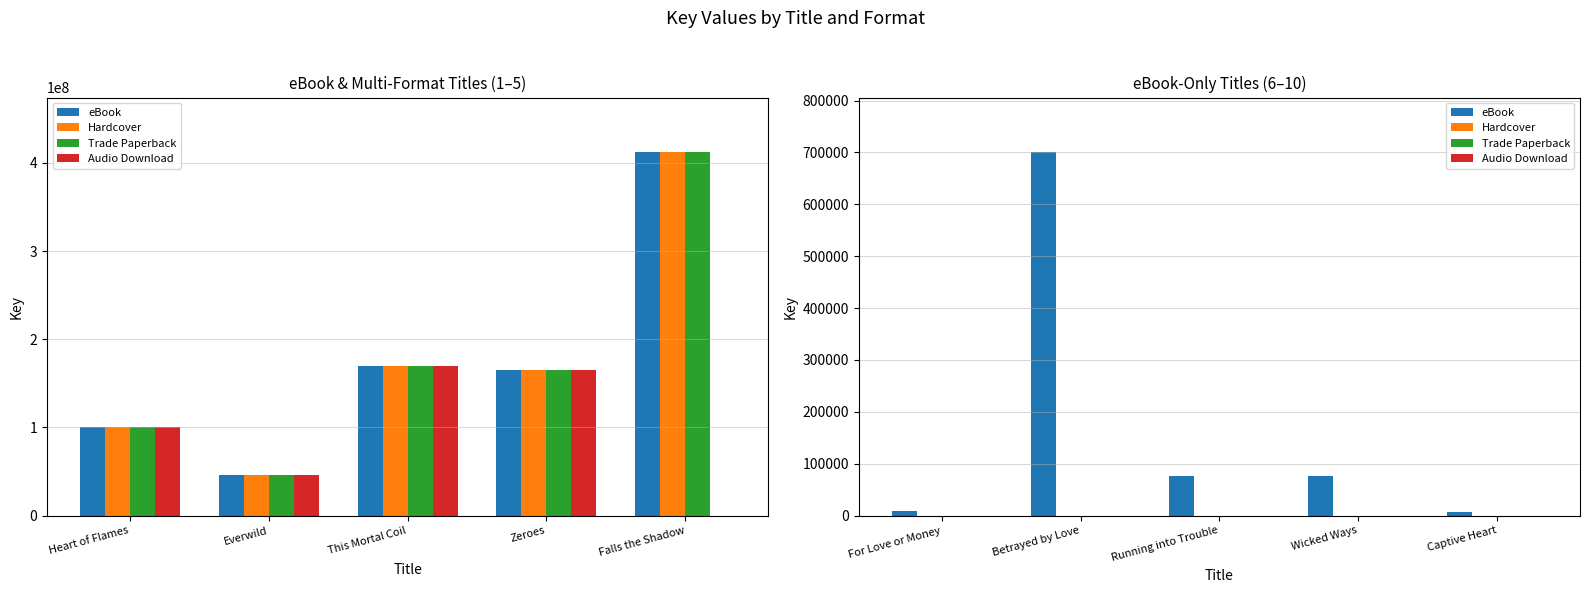

What is the label of the 2nd bar from the right?

Wicked Ways